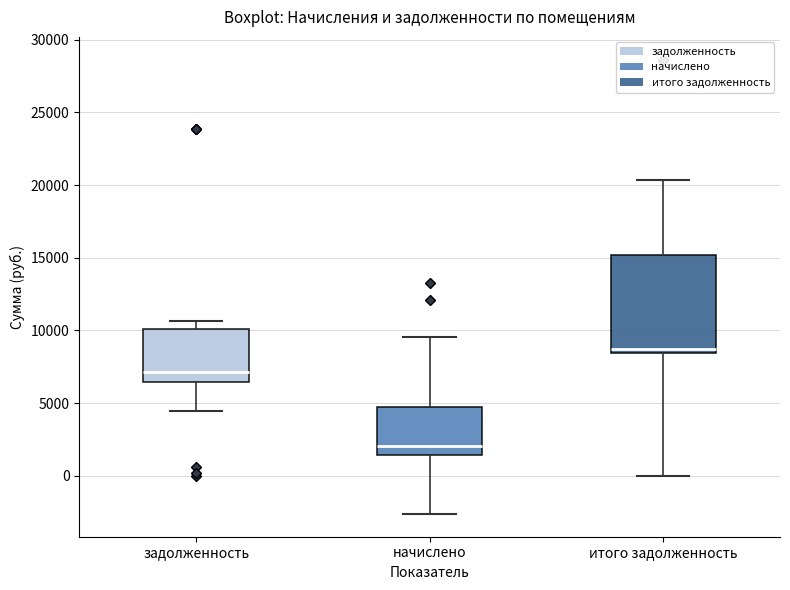

Comparing the boxes themselves (not the whiskers), which one is the tallest?

итого задолженность